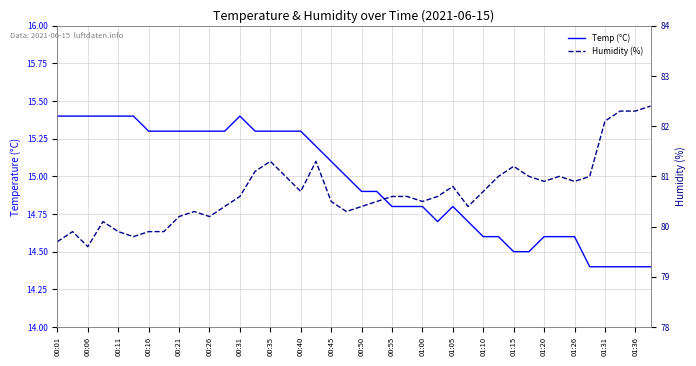

How many data points does each series have?

40